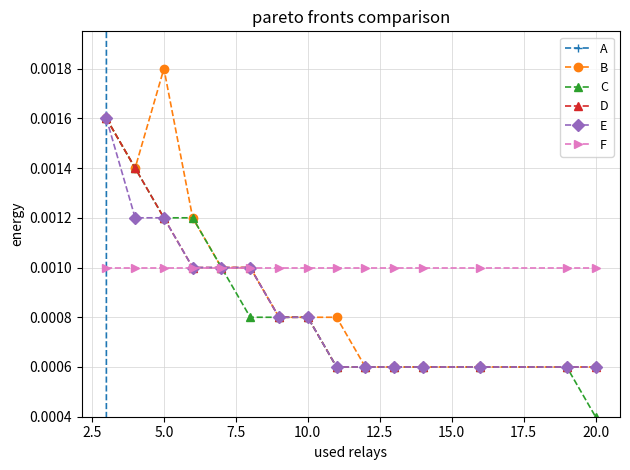

Reading left to right, transcribe all the data shown in this chart.

A: 0.0	2.0	4.0	6.0	8.0	10.0	12.0	14.0	16.0	18.0	20.0	22.0	24.0	26.0	28.0
B: 0.0	0.0	0.0	0.0	0.0	0.0	0.0	0.0	0.0	0.0	0.0	0.0	0.0	0.0	0.0
C: 0.0	0.0	0.0	0.0	0.0	0.0	0.0	0.0	0.0	0.0	0.0	0.0	0.0	0.0	0.0
D: 0.0	0.0	0.0	0.0	0.0	0.0	0.0	0.0	0.0	0.0	0.0	0.0	0.0	0.0	0.0
E: 0.0	0.0	0.0	0.0	0.0	0.0	0.0	0.0	0.0	0.0	0.0	0.0	0.0	0.0	0.0
F: 0.0	0.0	0.0	0.0	0.0	0.0	0.0	0.0	0.0	0.0	0.0	0.0	0.0	0.0	0.0